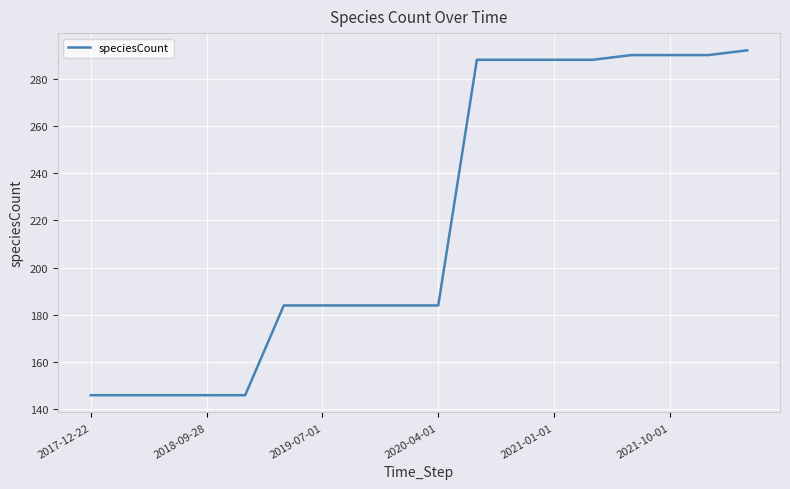

What is the minimum value shown in the chart?

146